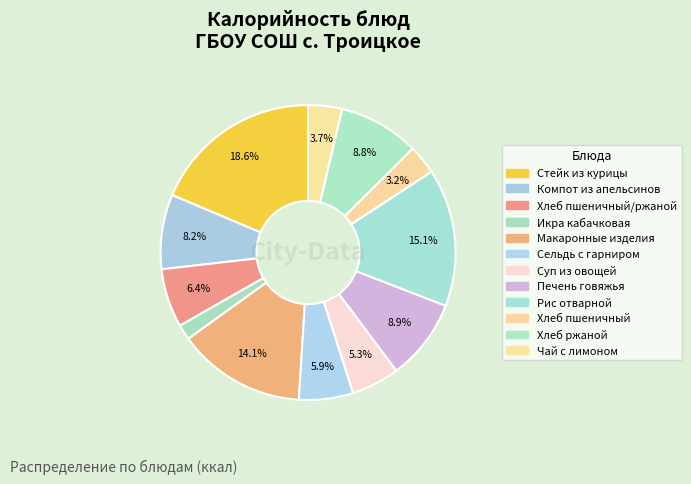

How many segments does this pie chart have?

12